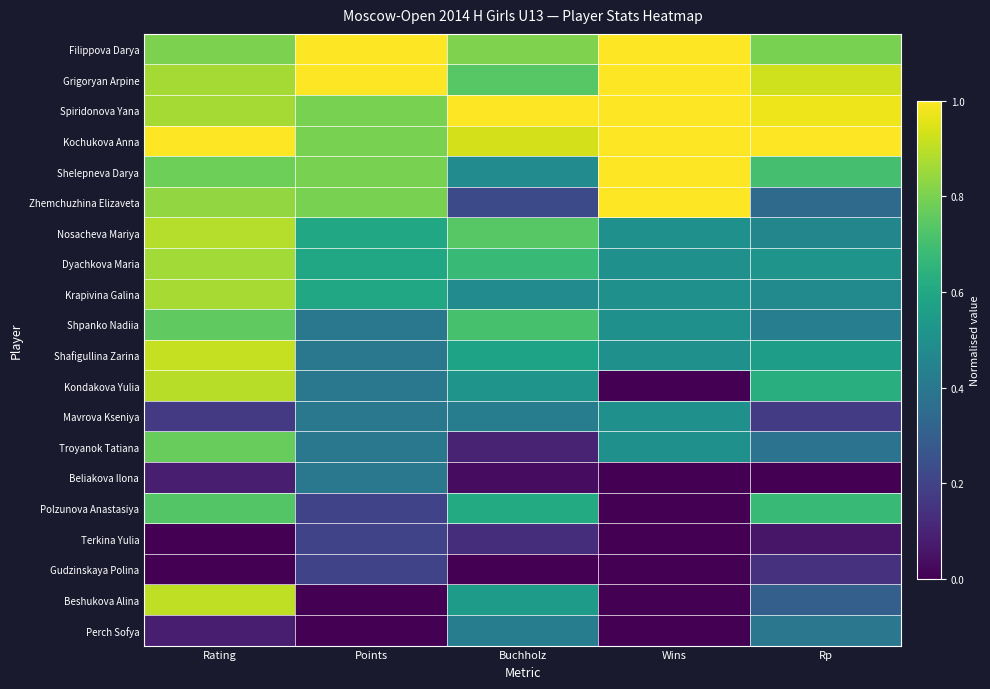

Rank the series by their maximum value, from highest to lowest.

Filippova Darya, Grigoryan Arpine, Spiridonova Yana, Kochukova Anna, Shelepneva Darya, Zhemchuzhina Elizaveta, Shafigullina Zarina, Beshukova Alina, Kondakova Yulia, Nosacheva Mariya, Krapivina Galina, Dyachkova Maria, Troyanok Tatiana, Shpanko Nadiia, Polzunova Anastasiya, Mavrova Kseniya, Perch Sofya, Beliakova Ilona, Terkina Yulia, Gudzinskaya Polina